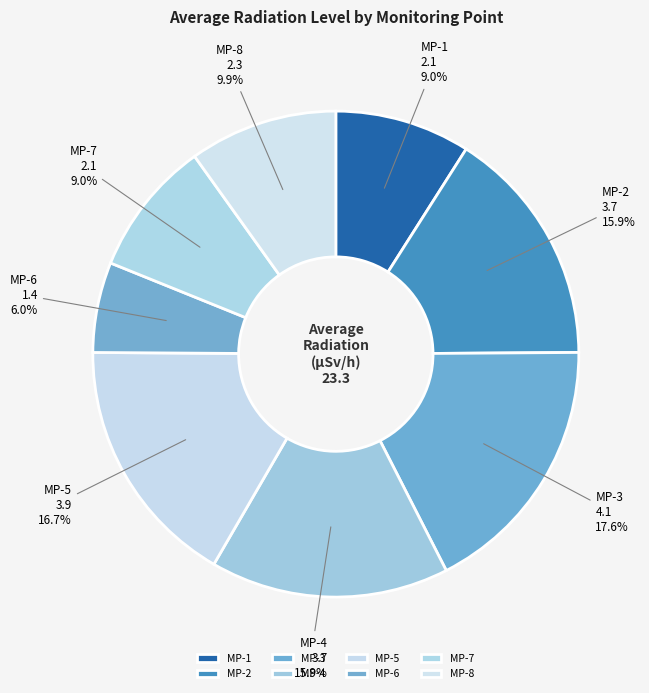

What is the ratio of the value at MP-1 to the value at MP-5?

0.5